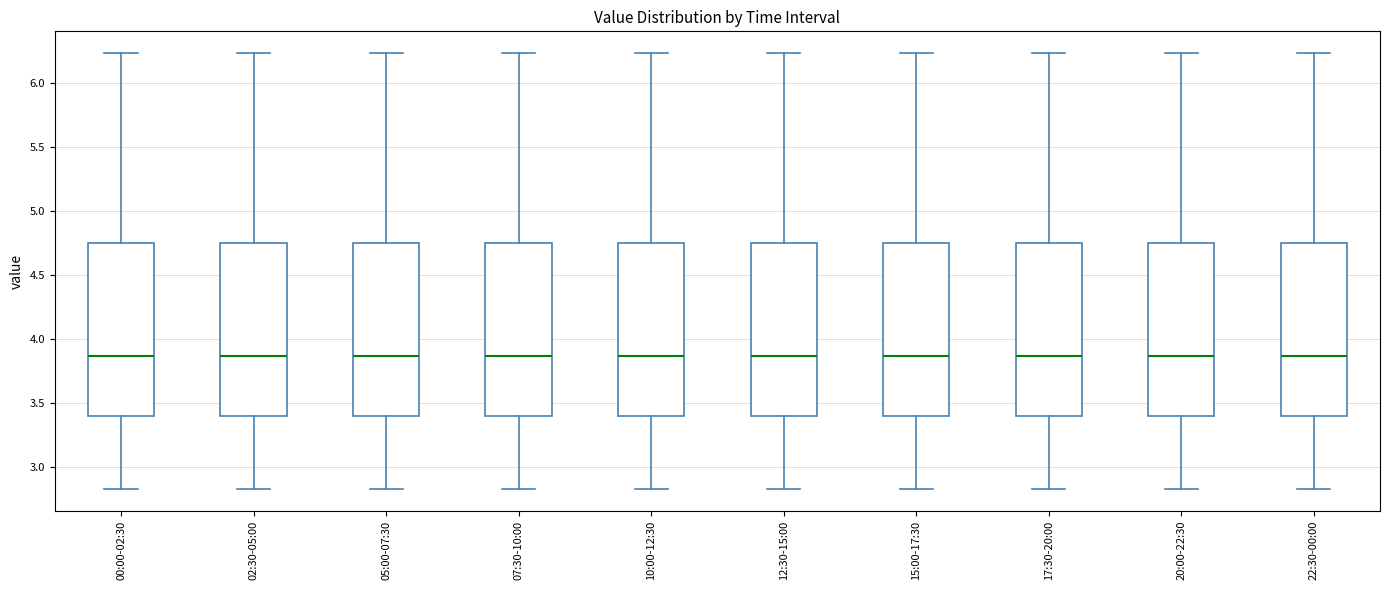

Reading left to right, transcribe this box plot: for each box, give where its median line is, the range the box spans, and where its two whiskers end, as read against the y-axis. The values are not printed on the chart, so give them approximately, as read against the axis.

00:00-02:30: median 3.85, box 3.40 to 4.75, whiskers 2.85 to 6.25
02:30-05:00: median 3.85, box 3.40 to 4.75, whiskers 2.85 to 6.25
05:00-07:30: median 3.85, box 3.40 to 4.75, whiskers 2.85 to 6.25
07:30-10:00: median 3.85, box 3.40 to 4.75, whiskers 2.85 to 6.25
10:00-12:30: median 3.85, box 3.40 to 4.75, whiskers 2.85 to 6.25
12:30-15:00: median 3.85, box 3.40 to 4.75, whiskers 2.85 to 6.25
15:00-17:30: median 3.85, box 3.40 to 4.75, whiskers 2.85 to 6.25
17:30-20:00: median 3.85, box 3.40 to 4.75, whiskers 2.85 to 6.25
20:00-22:30: median 3.85, box 3.40 to 4.75, whiskers 2.85 to 6.25
22:30-00:00: median 3.85, box 3.40 to 4.75, whiskers 2.85 to 6.25